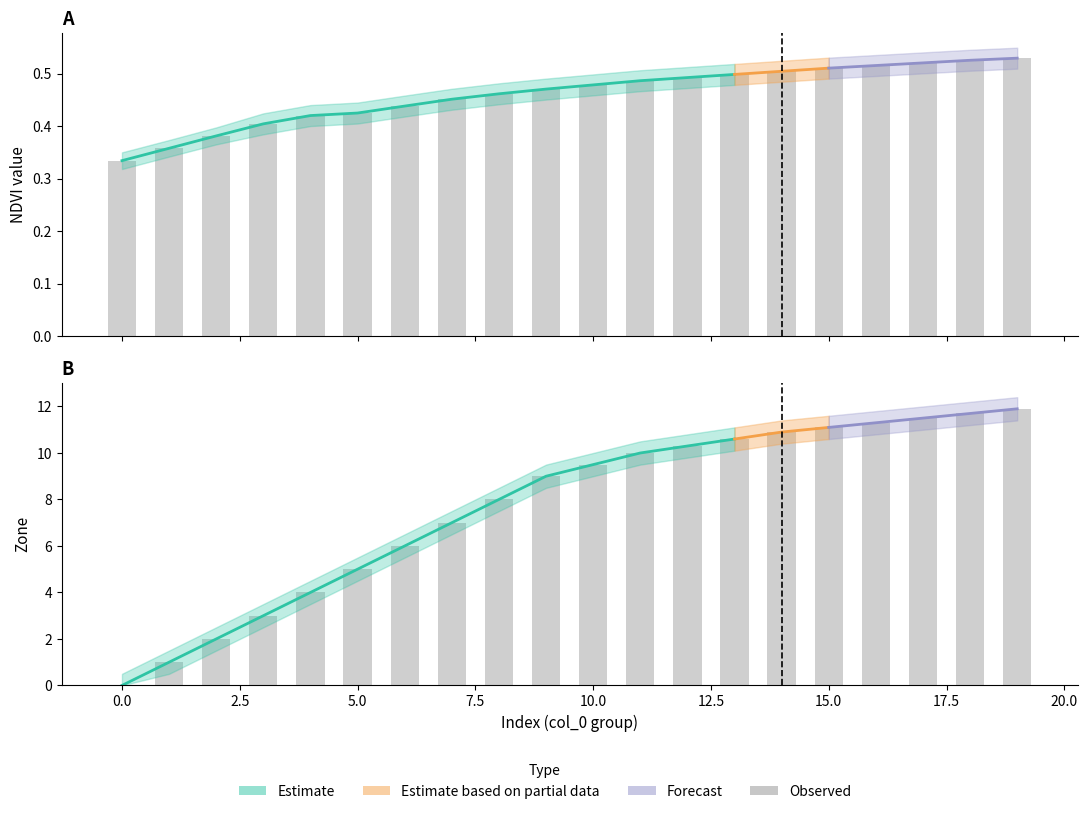

What is the spread (max minus min) of values at 10?

9.5